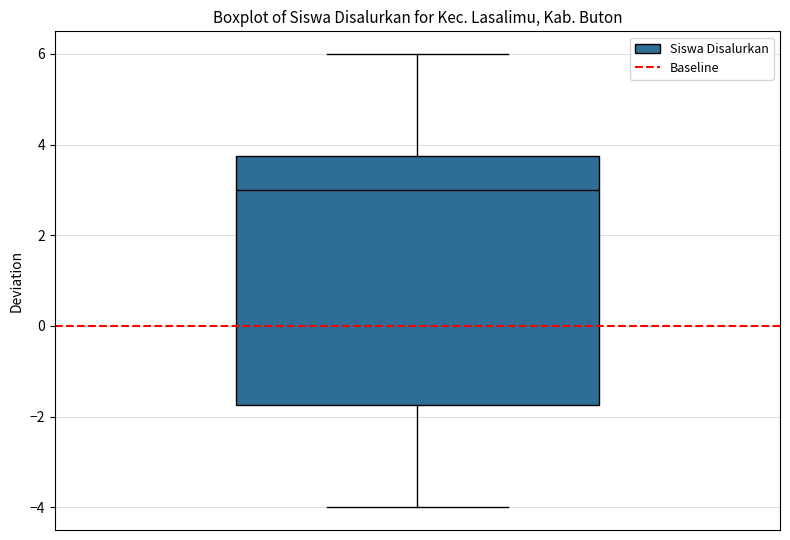

Transcribe this box plot: give where the median line is, the range the box spans, and where the two whiskers end, as read against the y-axis. The values are not printed on the chart, so give them approximately, as read against the axis.

median 3.0, box -1.8 to 3.8, whiskers -4.0 to 6.0